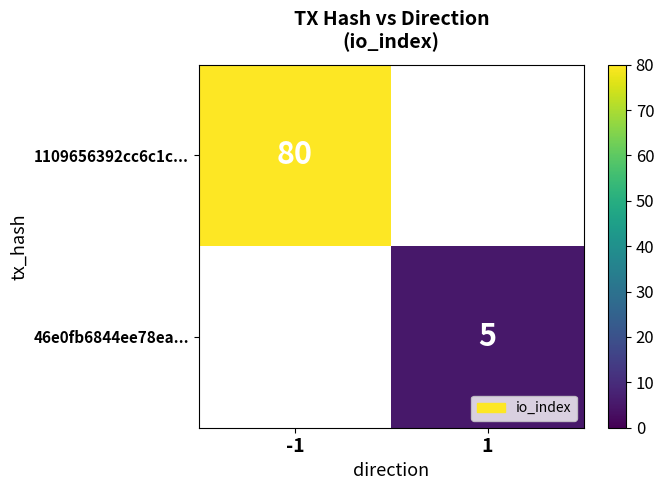

Is the value of 1109656392cc6c1c... at -1 greater than the value of 46e0fb6844ee78ea... at 1?

Yes